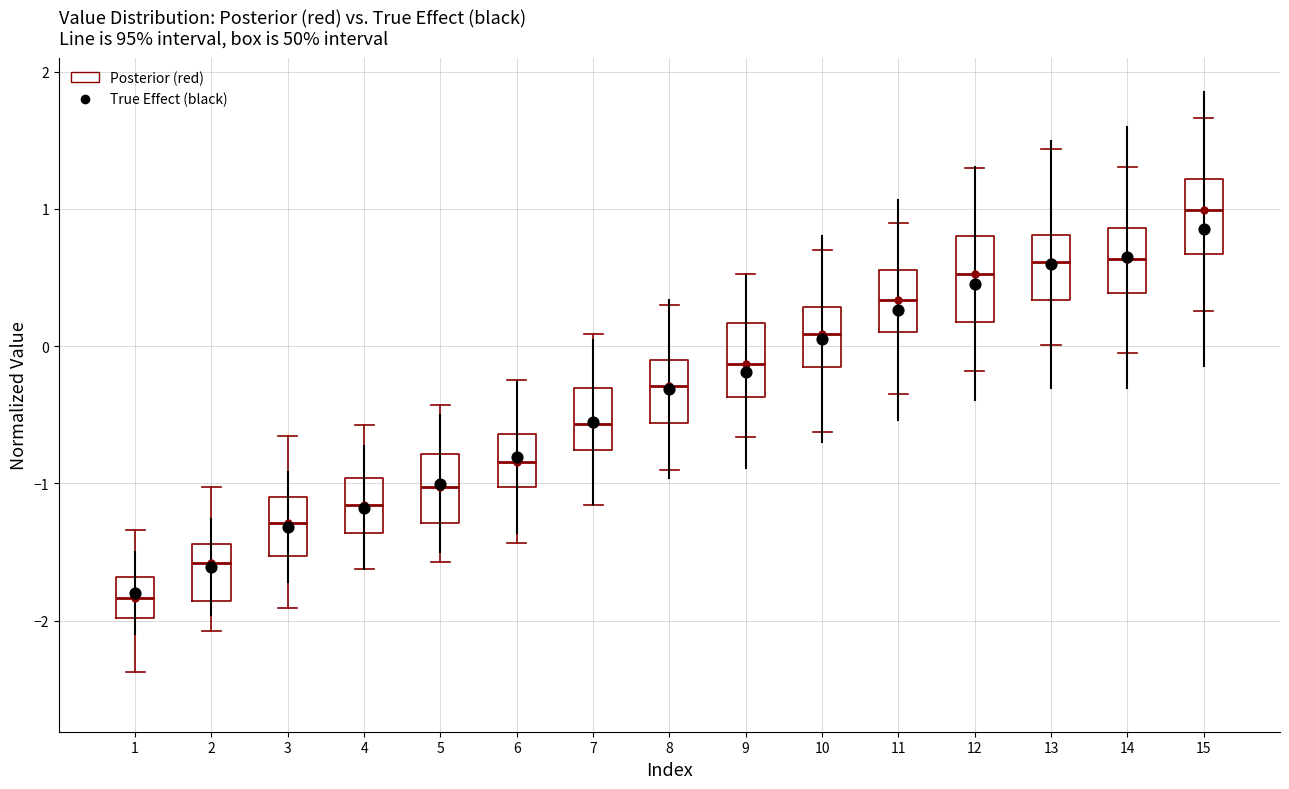

Reading left to right, transcribe this box plot: for each box, give where its median line is, the range the box spans, and where its two whiskers end, as read against the y-axis. The values are not printed on the chart, so give them approximately, as read against the axis.

1: median -1.8, box -2.0 to -1.7, whiskers -2.4 to -1.3
2: median -1.6, box -1.9 to -1.4, whiskers -2.1 to -1.0
3: median -1.3, box -1.5 to -1.1, whiskers -1.9 to -0.7
4: median -1.2, box -1.4 to -1.0, whiskers -1.6 to -0.6
5: median -1.0, box -1.3 to -0.8, whiskers -1.6 to -0.4
6: median -0.8, box -1.0 to -0.6, whiskers -1.4 to -0.3
7: median -0.6, box -0.8 to -0.3, whiskers -1.2 to 0.1
8: median -0.3, box -0.6 to -0.1, whiskers -0.9 to 0.3
9: median -0.1, box -0.4 to 0.2, whiskers -0.7 to 0.5
10: median 0.1, box -0.2 to 0.3, whiskers -0.6 to 0.7
11: median 0.3, box 0.1 to 0.6, whiskers -0.4 to 0.9
12: median 0.5, box 0.2 to 0.8, whiskers -0.2 to 1.3
13: median 0.6, box 0.3 to 0.8, whiskers 0.0 to 1.4
14: median 0.6, box 0.4 to 0.9, whiskers -0.1 to 1.3
15: median 1.0, box 0.7 to 1.2, whiskers 0.3 to 1.7